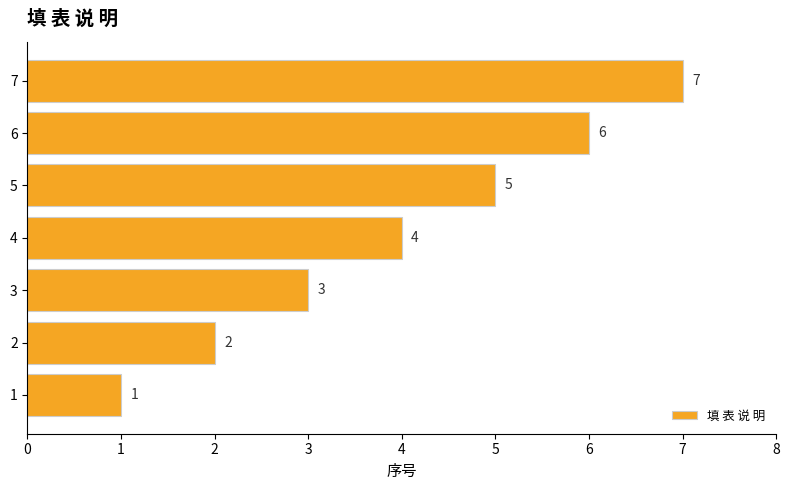

What is the change in value from 1 to 5?

+4